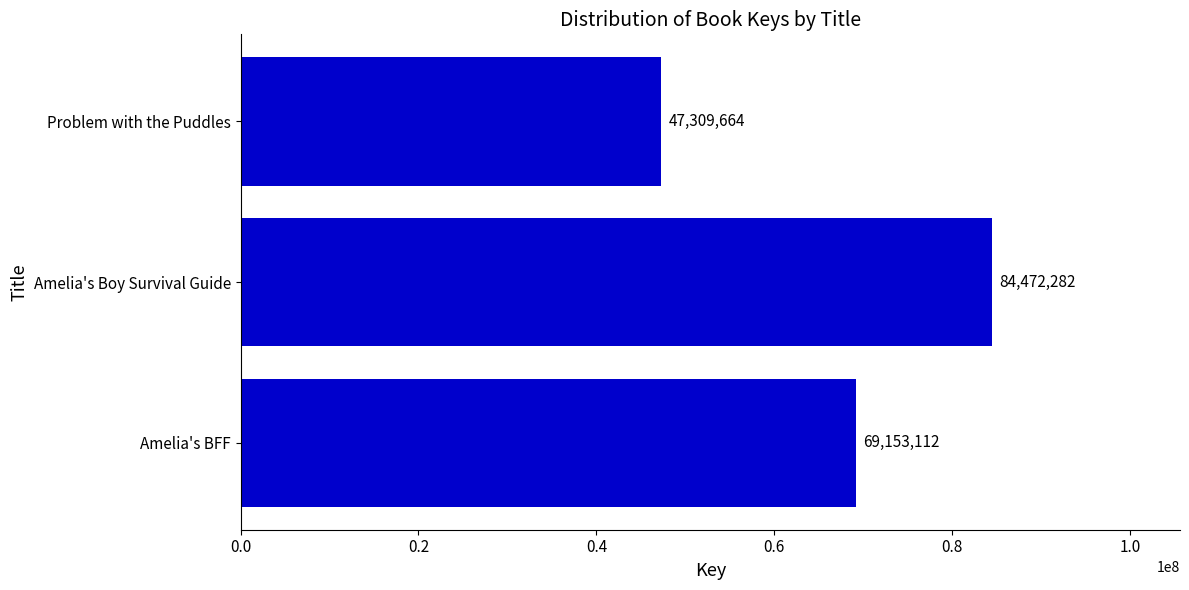

At which label is the value closest to 65890973?

Amelia's BFF